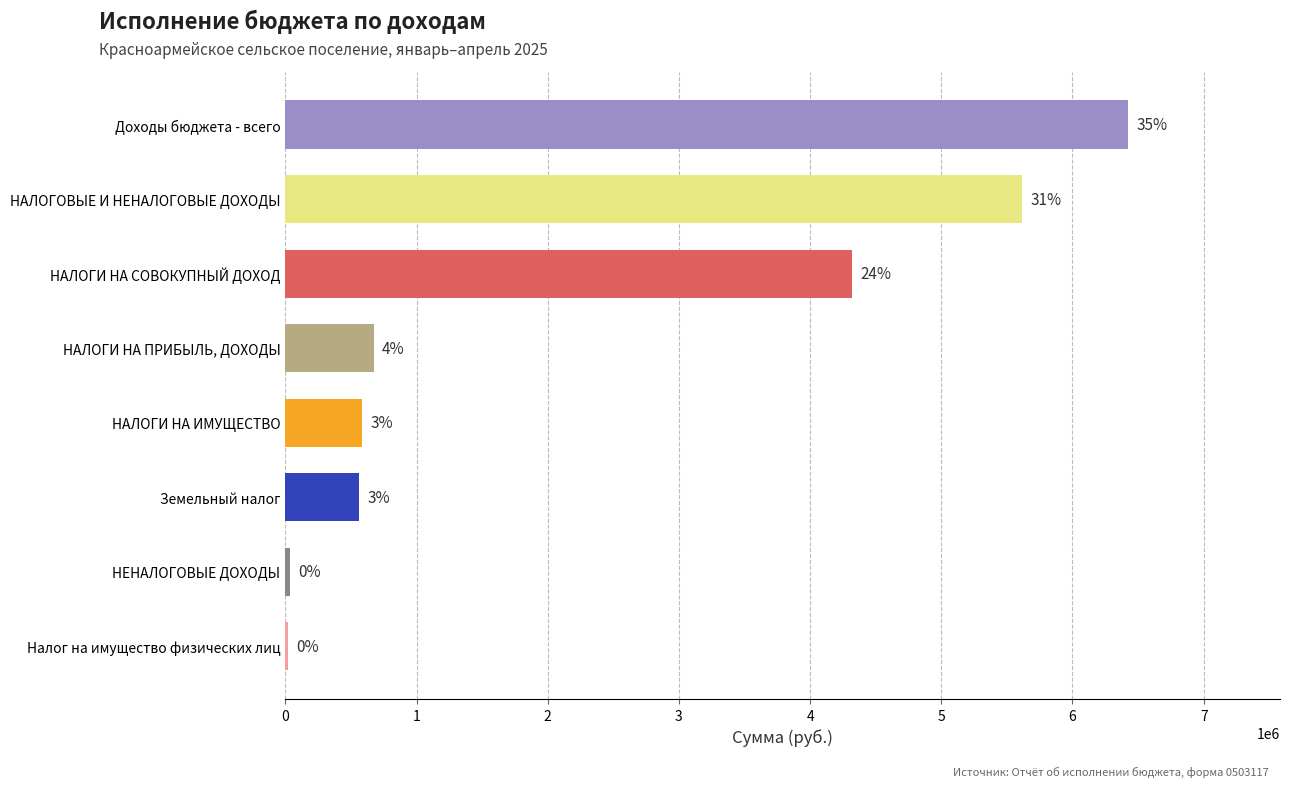

What is the smallest value displayed?

18908.9